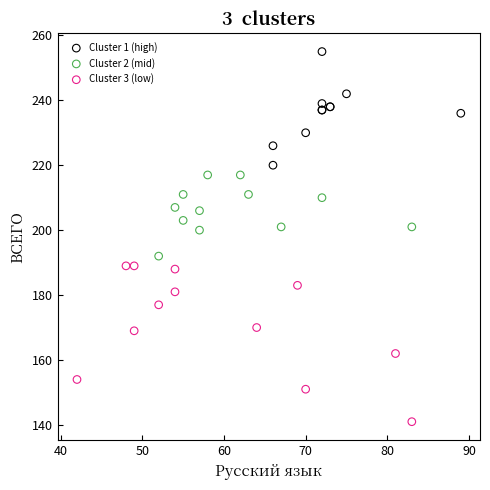

Which series reaches the maximum Y coordinate?

Cluster 1 (high)